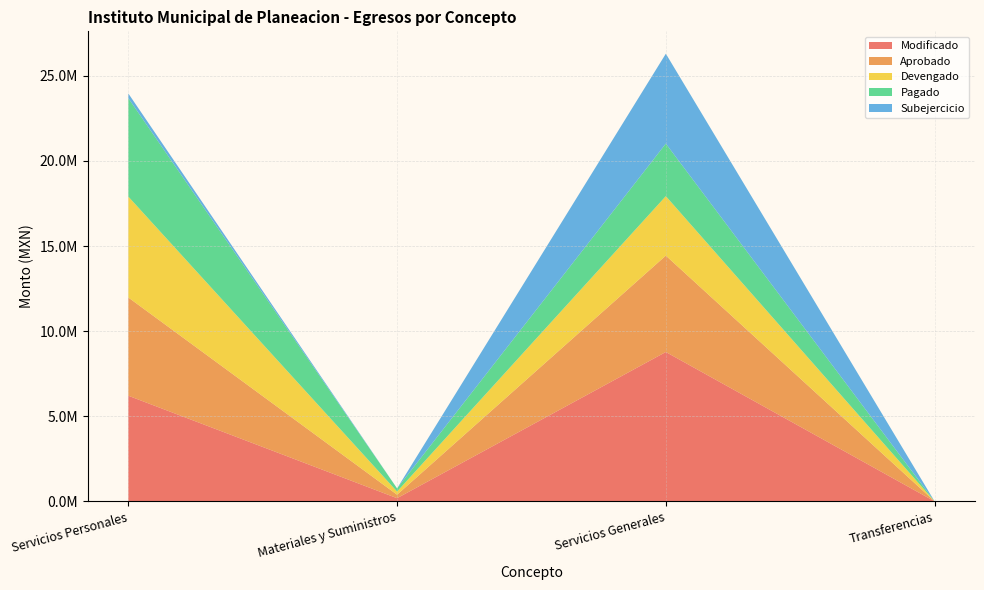

Reading right to left, list all the values displayed in this chart.

Modificado: Transferencias=0.0	Servicios Generales=8774928.2	Materiales y Suministros=185824.6	Servicios Personales=6206324.1
Aprobado: Transferencias=0.0	Servicios Generales=5662603.0	Materiales y Suministros=204100.0	Servicios Personales=5771267.3
Devengado: Transferencias=0.0	Servicios Generales=3493146.2	Materiales y Suministros=185824.6	Servicios Personales=5929485.6
Pagado: Transferencias=0.0	Servicios Generales=3086107.2	Materiales y Suministros=185824.6	Servicios Personales=5781643.3
Subejercicio: Transferencias=0.0	Servicios Generales=5281782.0	Materiales y Suministros=0.0	Servicios Personales=276838.5